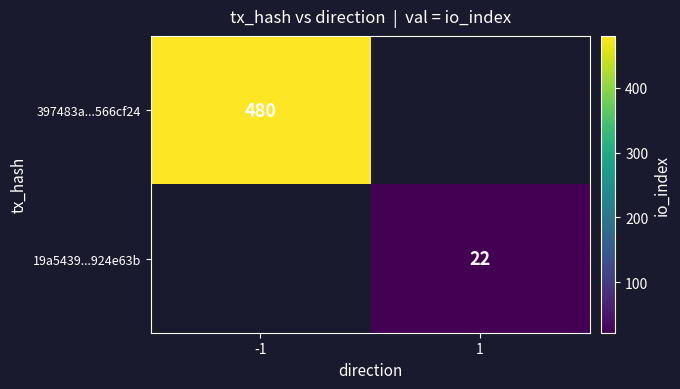

Is it true that 397483a...566cf24 equals 480 at -1?

True